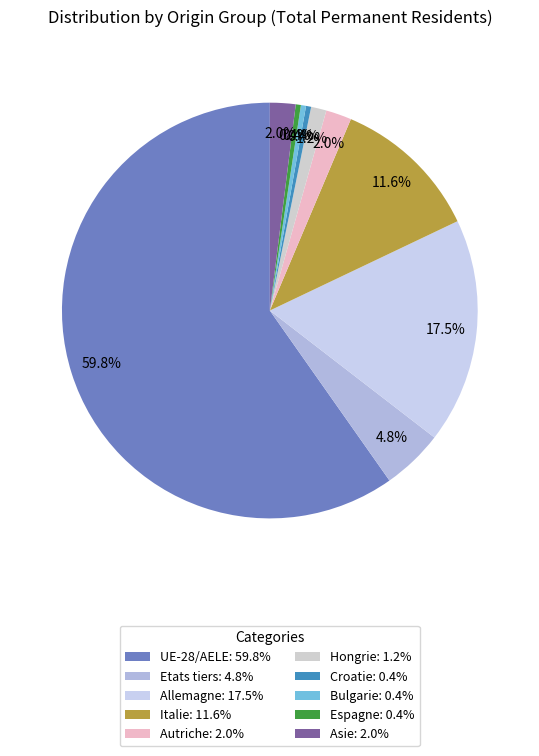

Do Italie and UE-28/AELE together represent more than half of the pie?

Yes